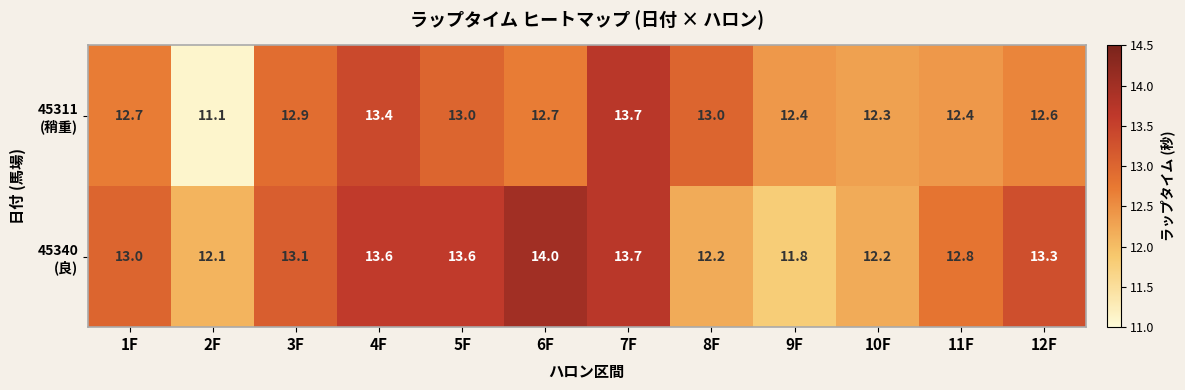

At which category does the chart reach its minimum across all series?

2F